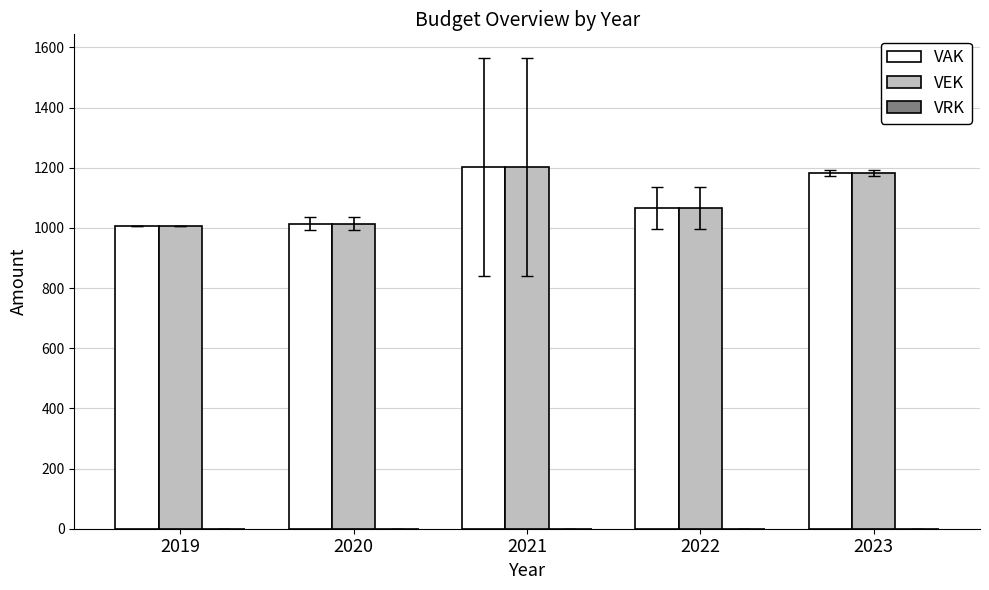

What is the lowest value of the VEK series?

1005.0